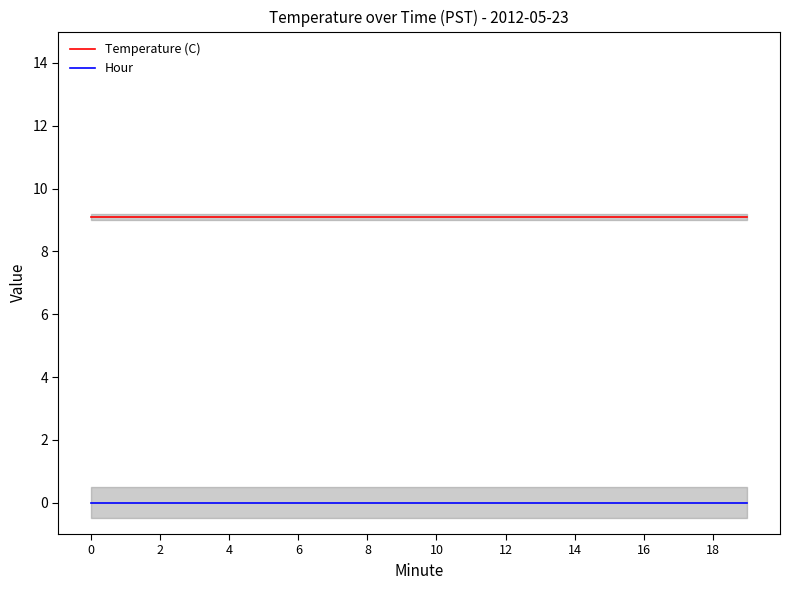

At how many categories does at least one series exceed 0?

20